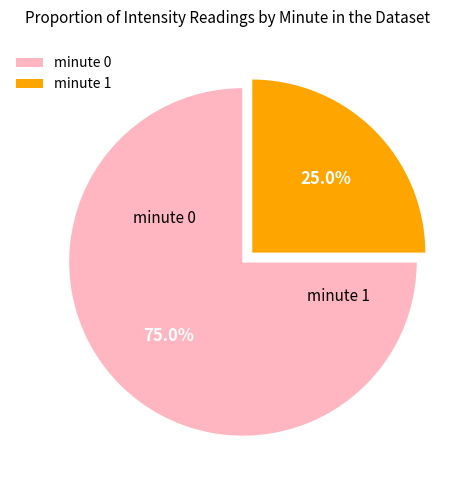

Which slice is the largest?

minute 0